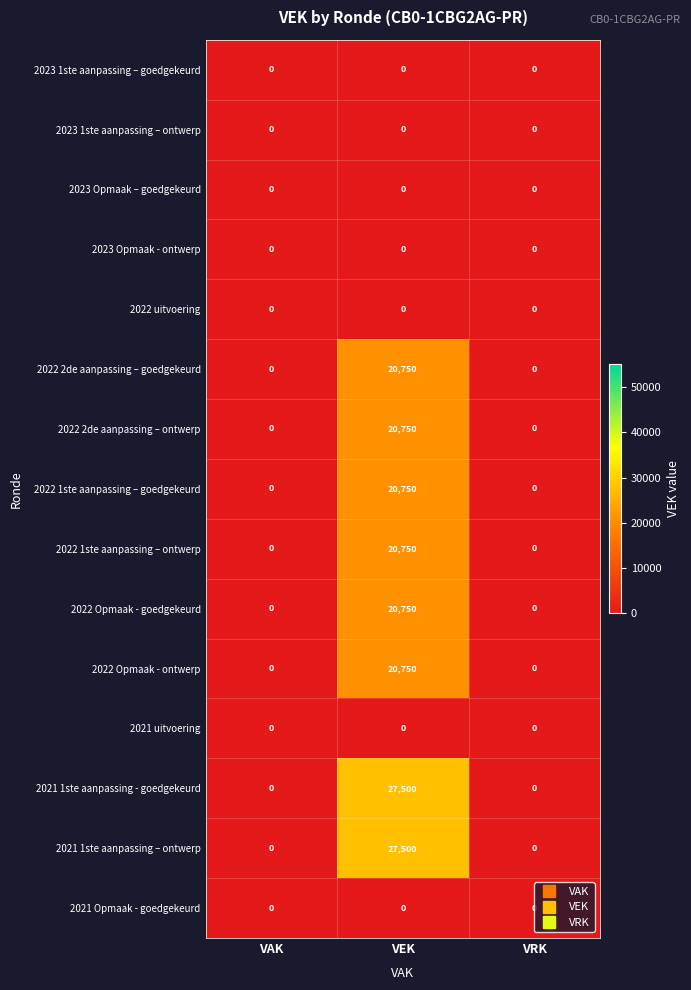

Is it true that 2022 2de aanpassing – goedgekeurd equals 0 at VRK?

True